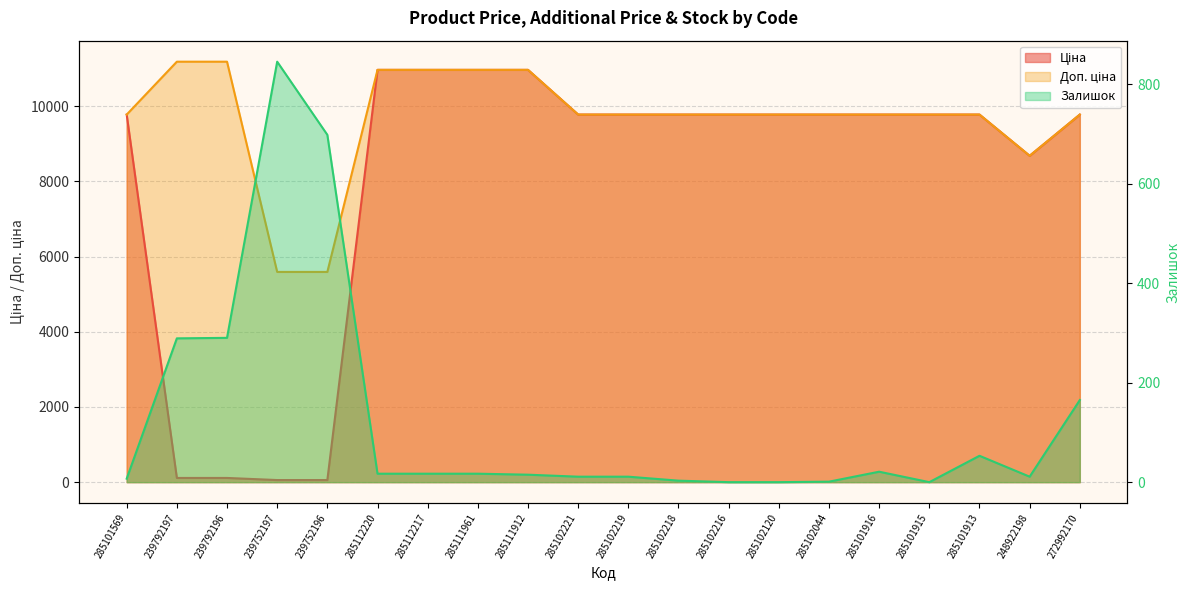

What is the difference between the maximum and minimum values in the Доп. ціна series?

5591.0